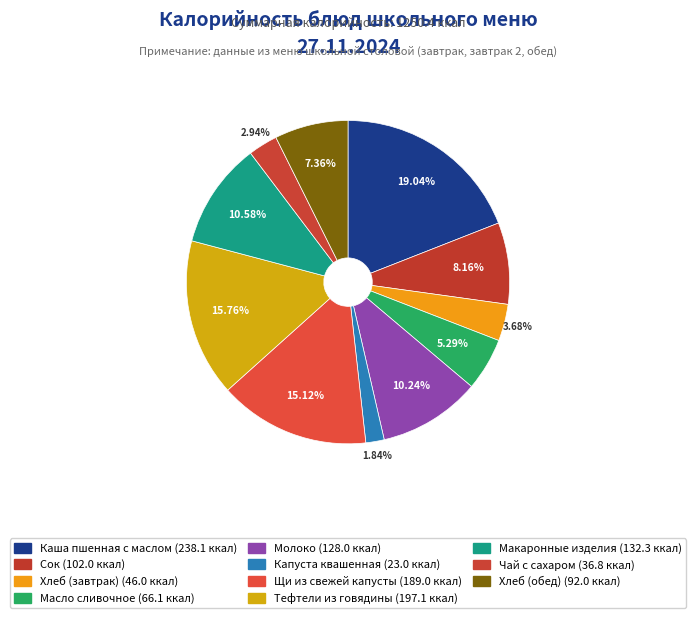

To the nearest percent, what is the difference between the Капуста квашенная and Хлеб (завтрак) slice percentages?

2%